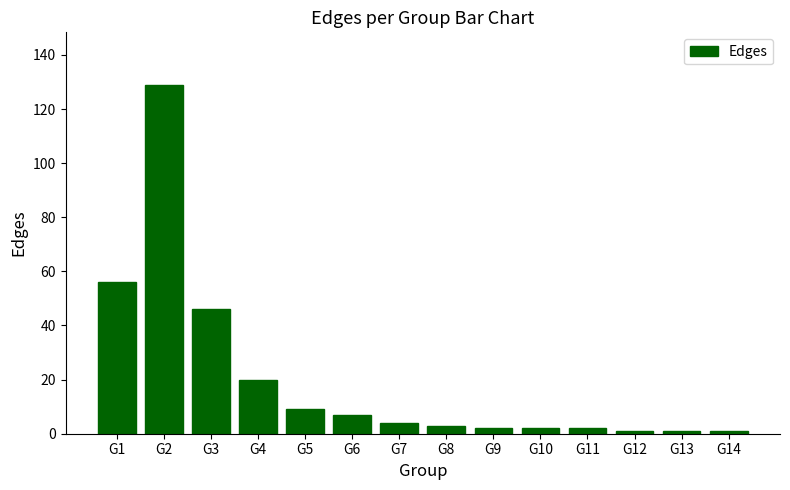

At which label does the data first exceed 4?

G1